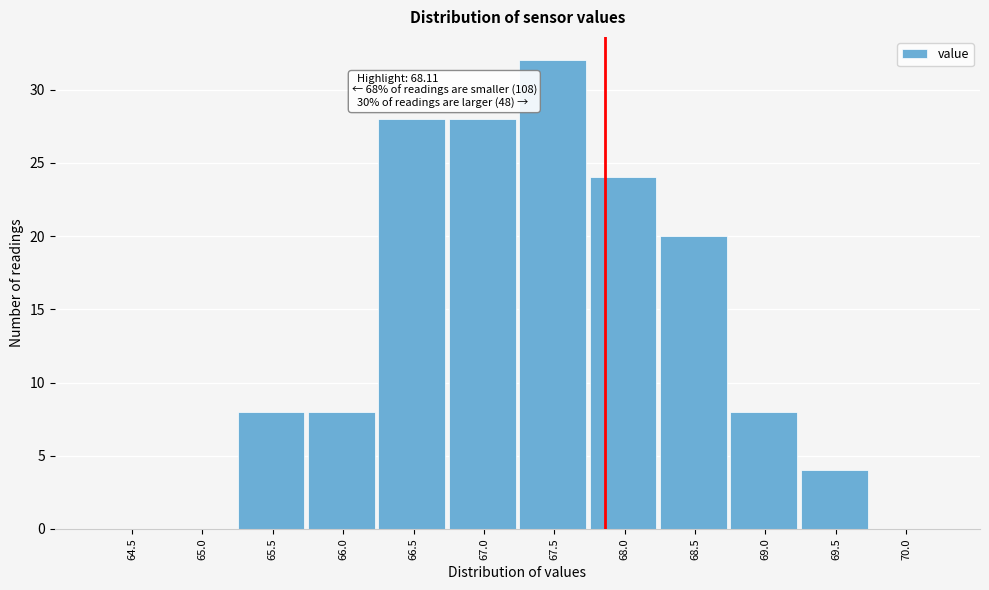

Reading left to right, list all the values displayed in this chart.

64.5=0	65.0=0	65.5=8	66.0=8	66.5=28	67.0=28	67.5=32	68.0=24	68.5=20	69.0=8	69.5=4	70.0=0